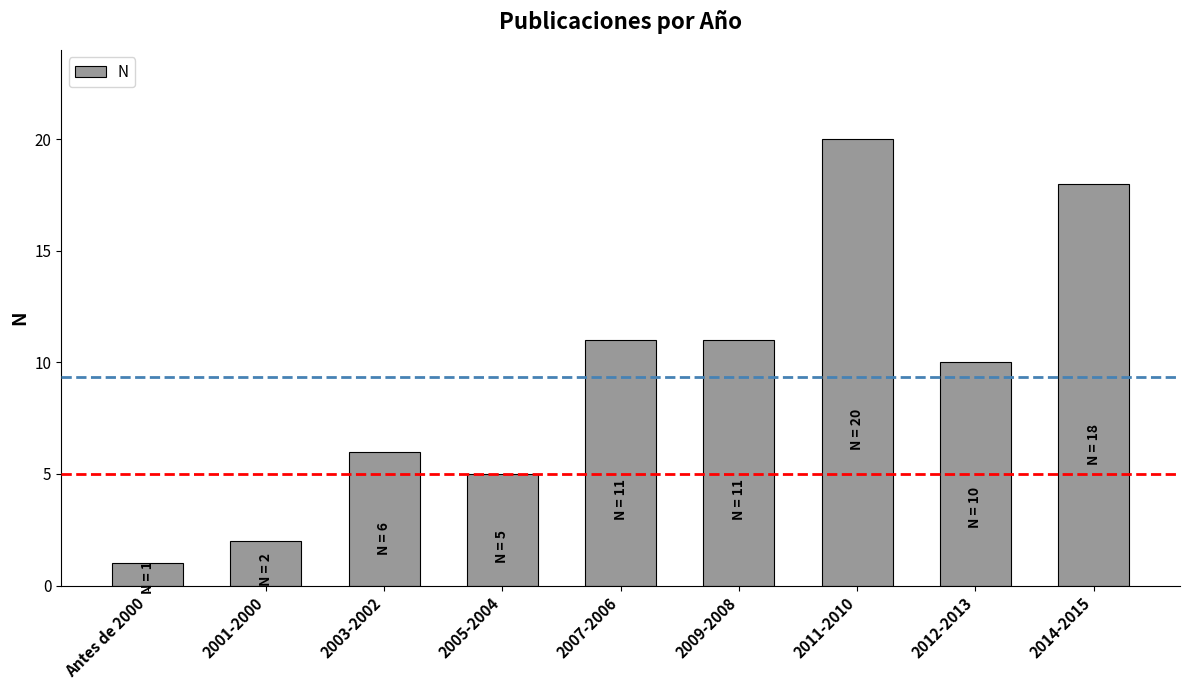

What is the sum of the values at 2009-2008 and 2007-2006?

22